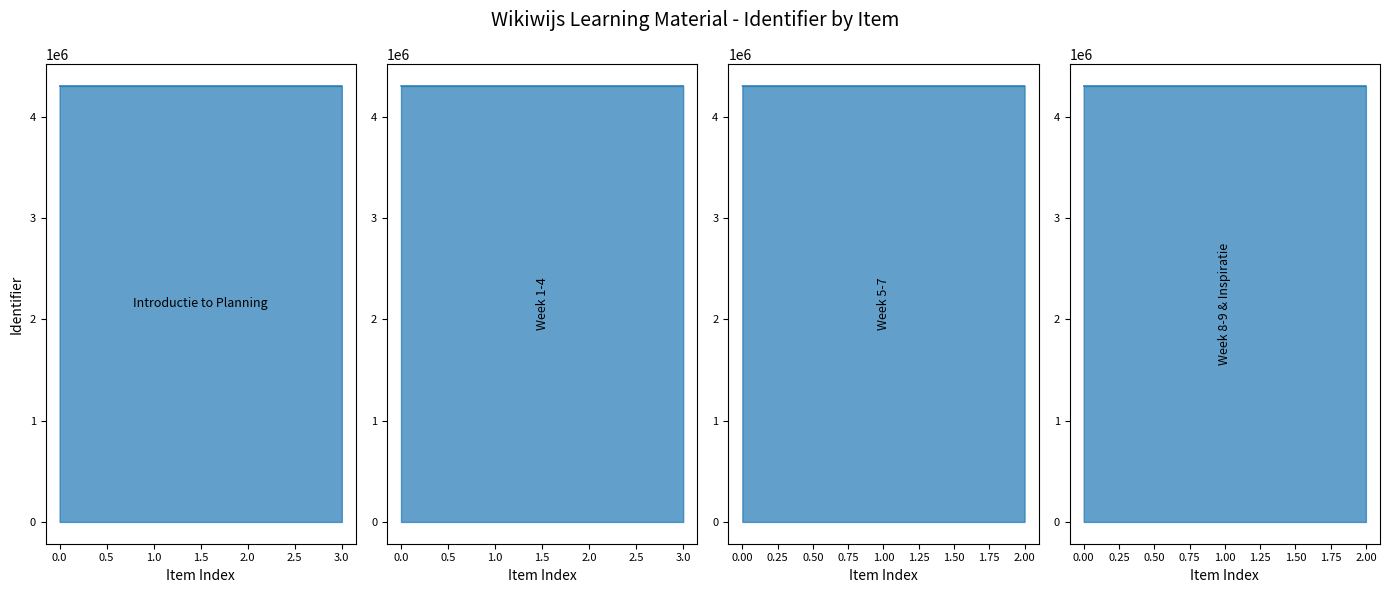

Does the chart display data point markers on the line(s)?

No